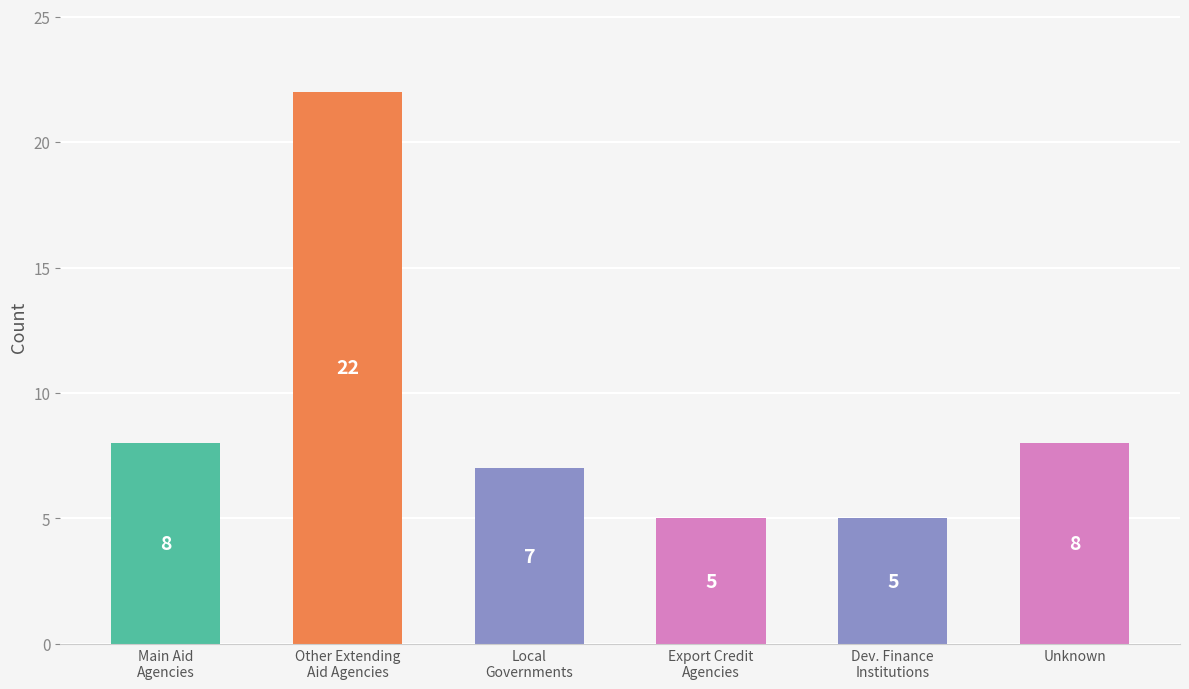

How many series are shown in this chart?

1